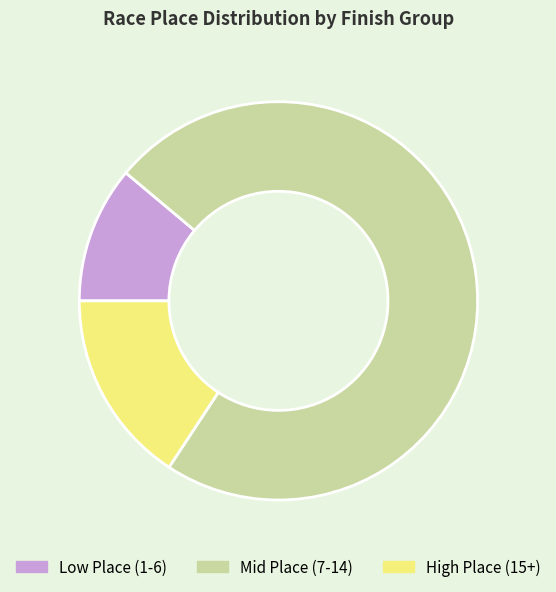

The Low Place (1-6) slice represents 11% of the pie. True or false?

True